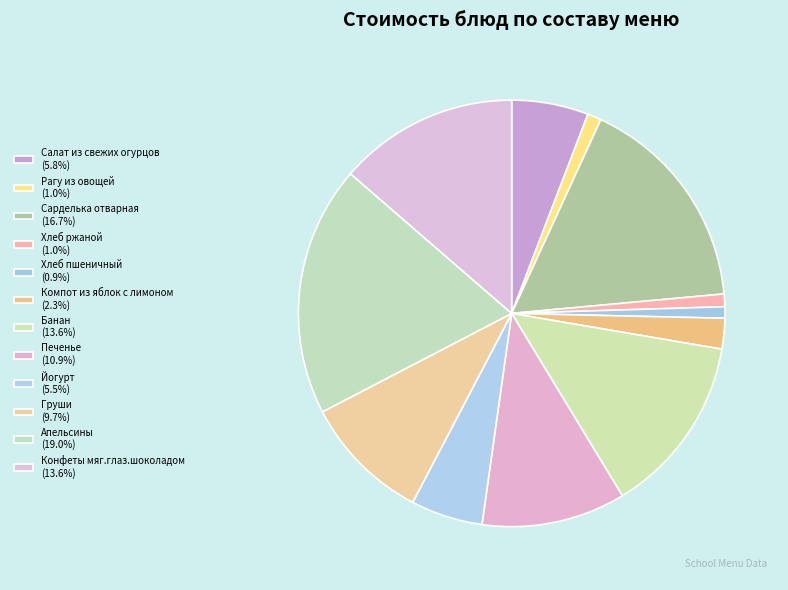

Which slice is the smallest?

Хлеб пшеничный